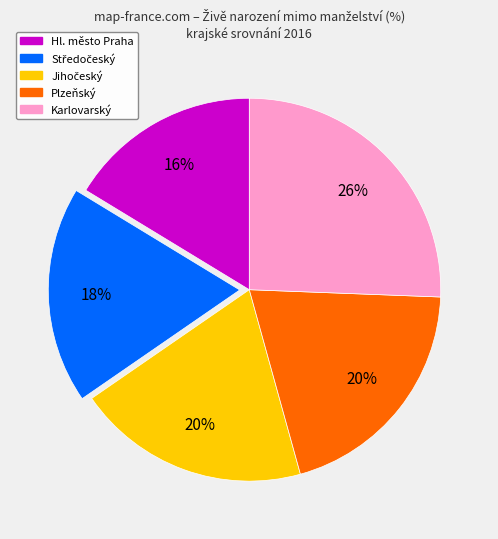

To the nearest percent, what portion does Plzeňský represent?

20%